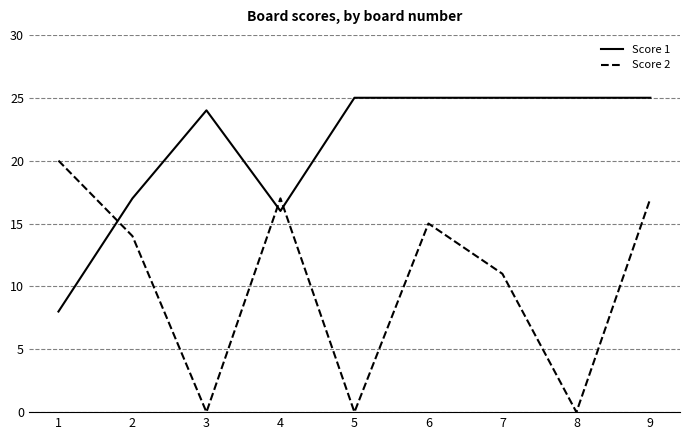

Where is the first local minimum for Score 2?

3